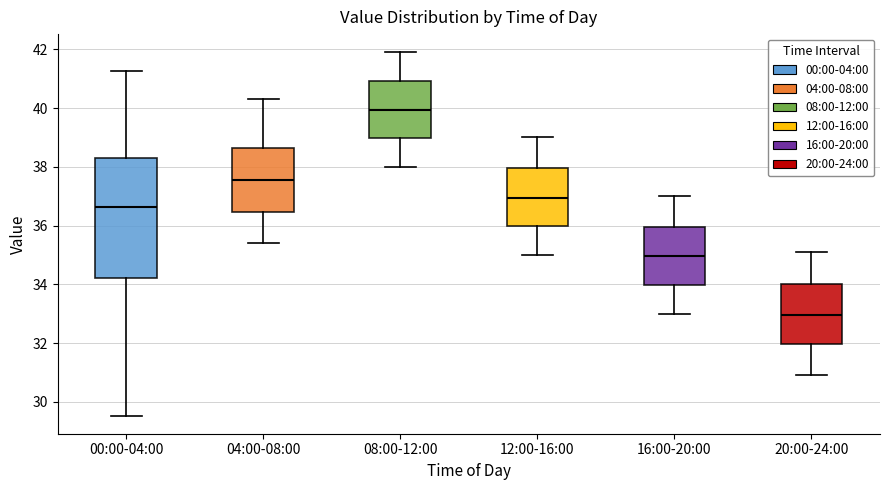

Which box is the tallest, from its lower edge to its upper edge?

00:00-04:00